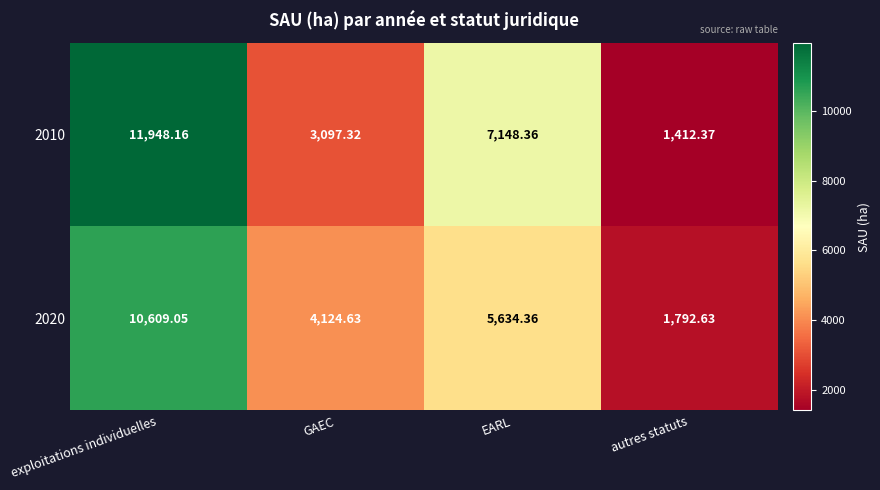

At which category is the sum across all series the highest?

exploitations individuelles